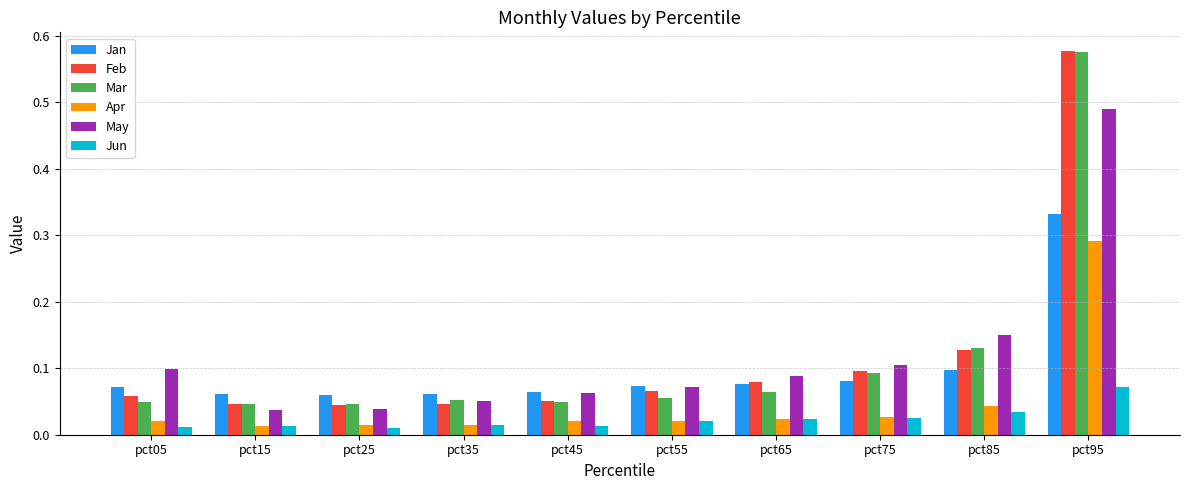

How many groups of bars are there?

10